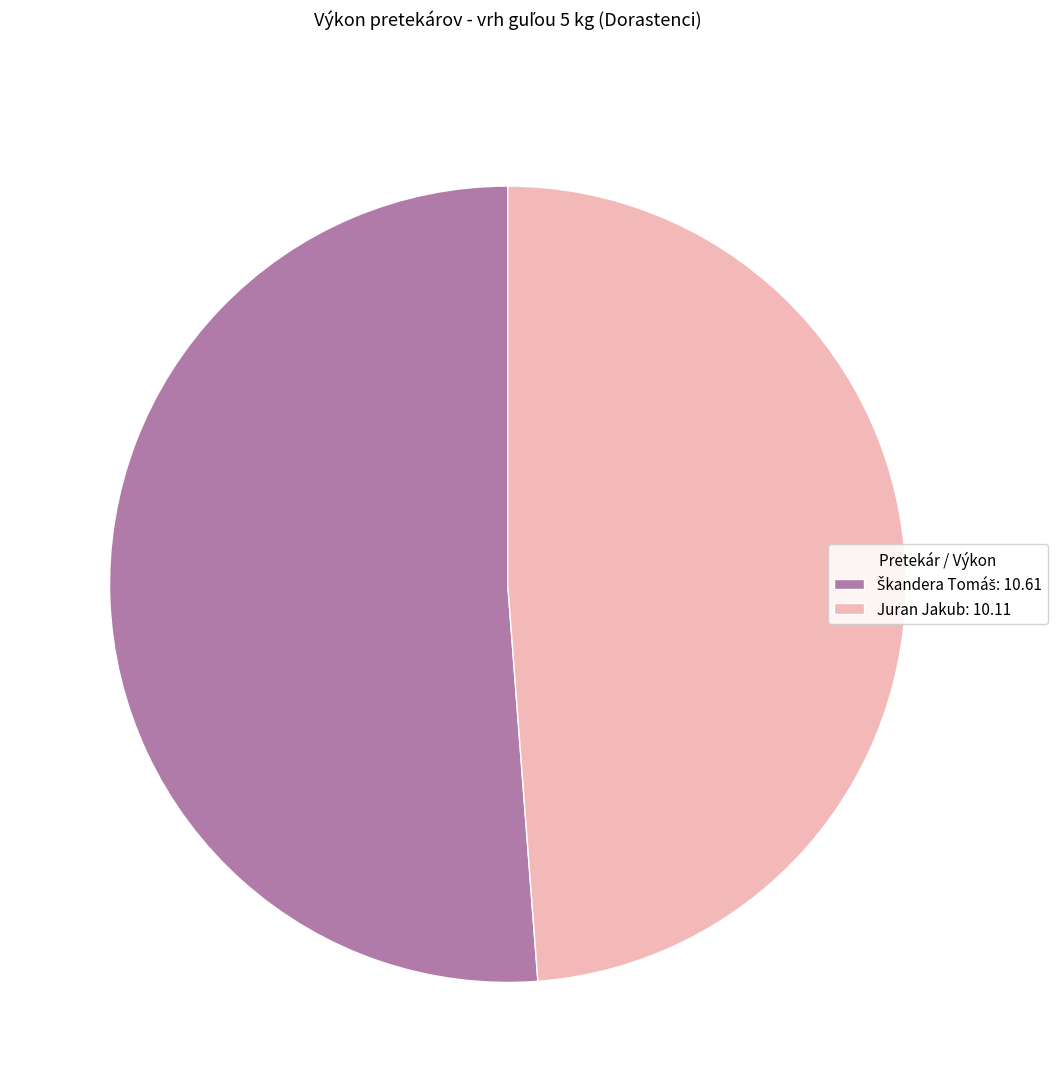

Does Juran Jakub: 10.11 account for over 50% of the chart?

No